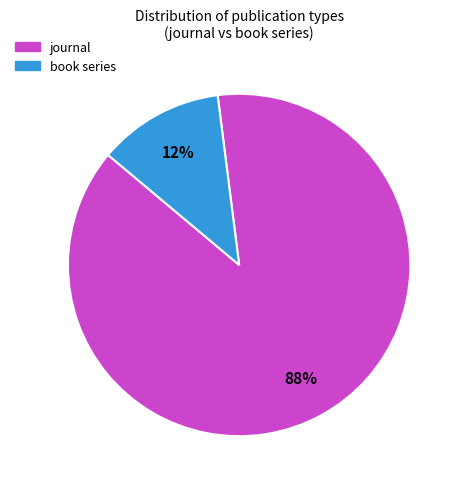

Does any single category account for the majority?

Yes